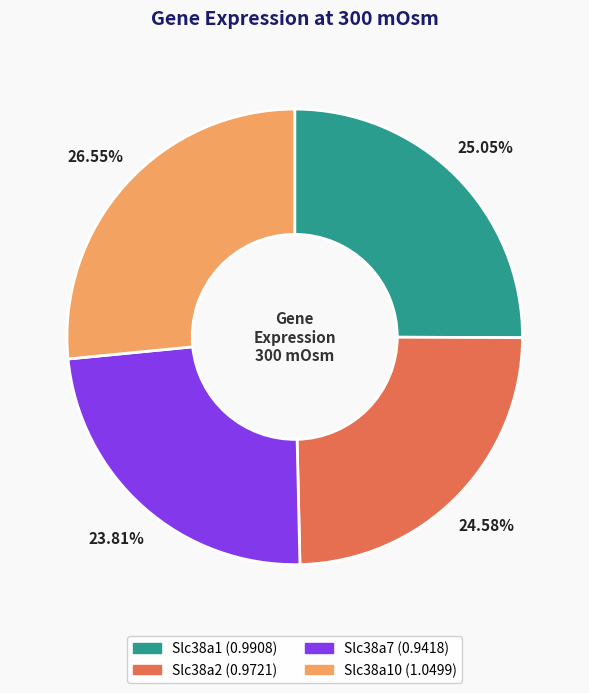

Is there any slice that represents more than half of the pie?

No